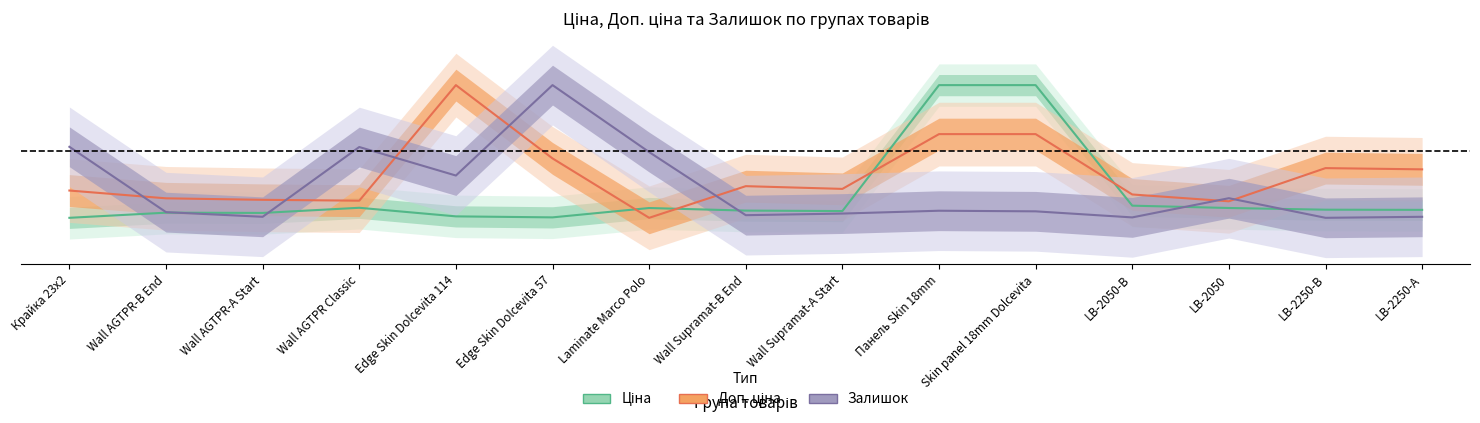

What is the value of the Залишок point at the 6th from the left?

1.0